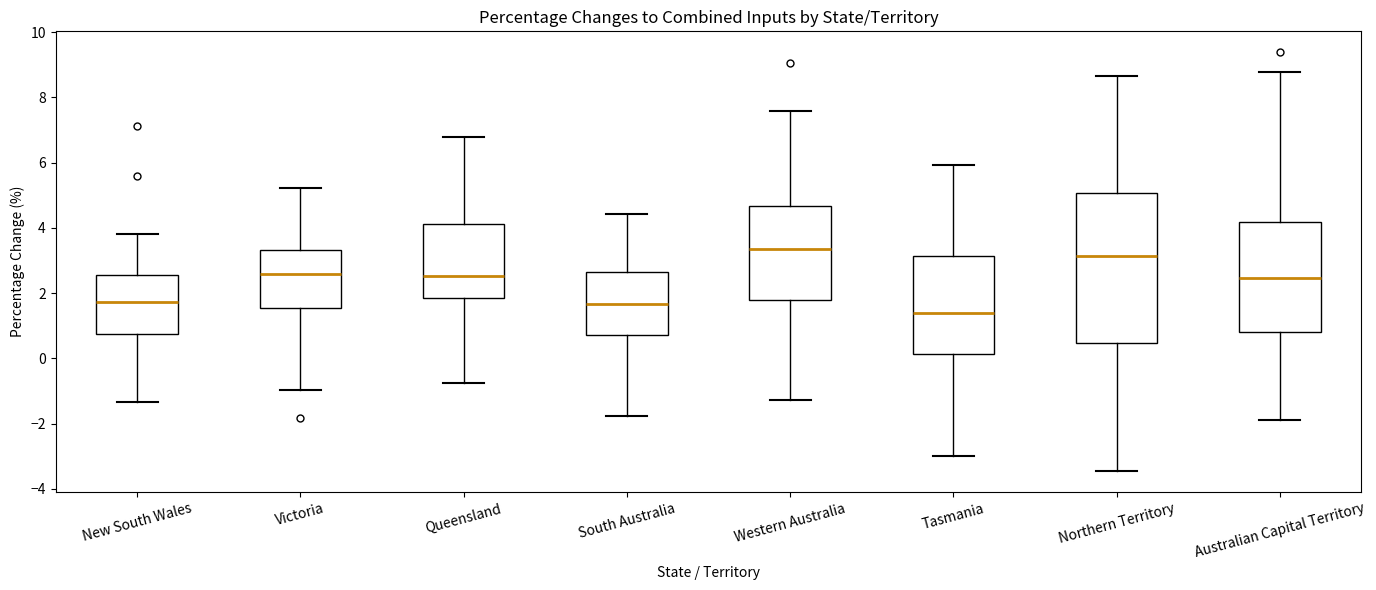

Reading left to right, transcribe this box plot: for each box, give where its median line is, the range the box spans, and where its two whiskers end, as read against the y-axis. The values are not printed on the chart, so give them approximately, as read against the axis.

New South Wales: median 1.8, box 0.8 to 2.6, whiskers -1.4 to 3.8
Victoria: median 2.6, box 1.6 to 3.4, whiskers -1.0 to 5.2
Queensland: median 2.6, box 1.8 to 4.2, whiskers -0.8 to 6.8
South Australia: median 1.6, box 0.8 to 2.6, whiskers -1.8 to 4.4
Western Australia: median 3.4, box 1.8 to 4.6, whiskers -1.2 to 7.6
Tasmania: median 1.4, box 0.2 to 3.2, whiskers -3.0 to 6.0
Northern Territory: median 3.2, box 0.4 to 5.0, whiskers -3.4 to 8.6
Australian Capital Territory: median 2.4, box 0.8 to 4.2, whiskers -1.8 to 8.8